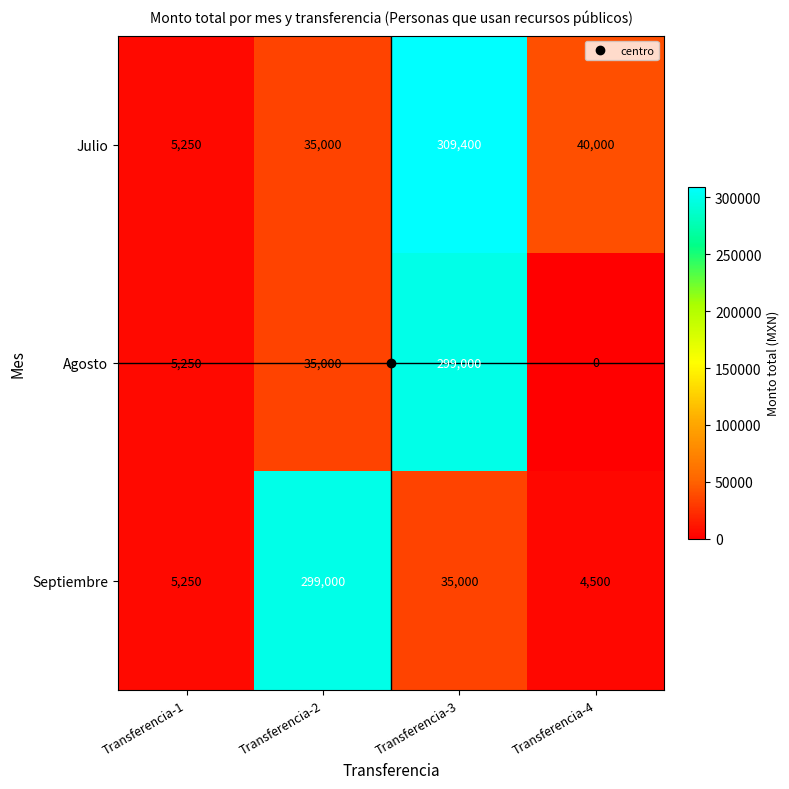

How many data points does each series have?

4